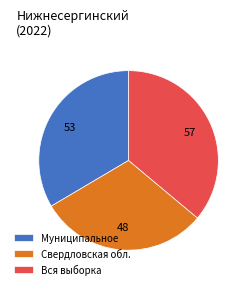

The Вся выборка slice represents 36% of the pie. True or false?

True